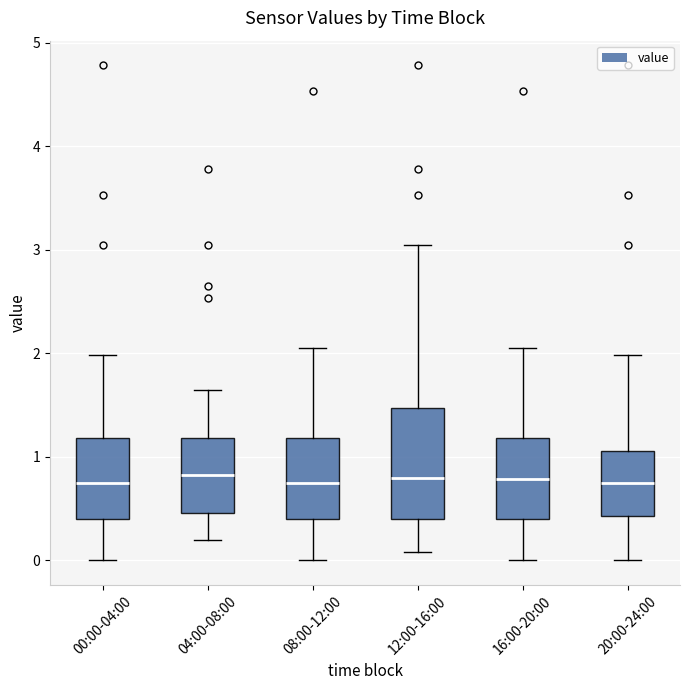

Comparing the boxes themselves (not the whiskers), which one is the tallest?

12:00-16:00